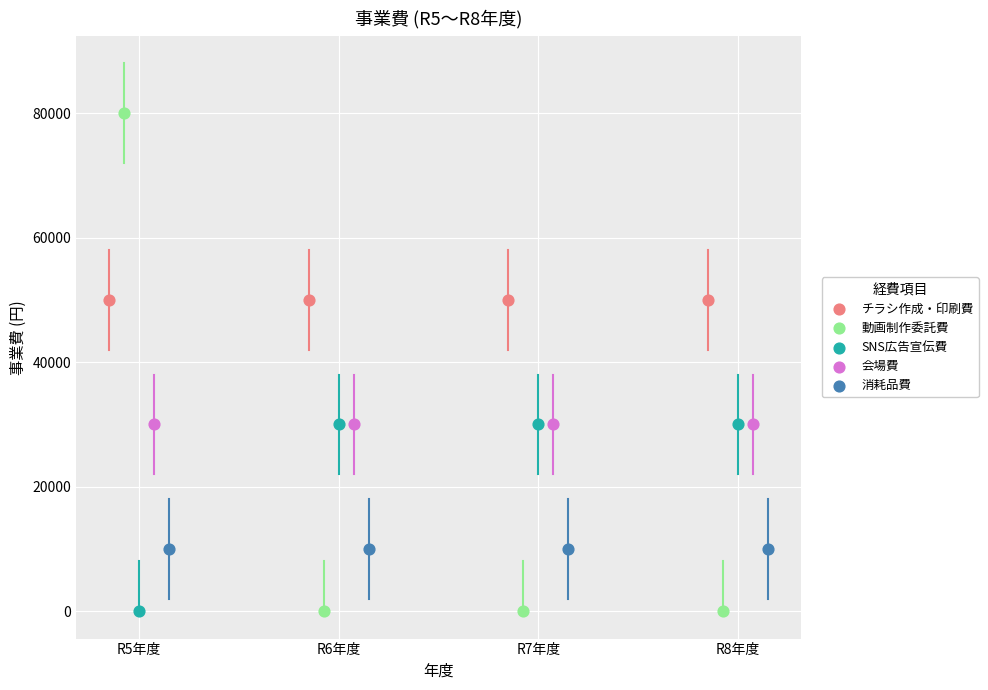

Which series reaches the maximum Y coordinate?

動画制作委託費